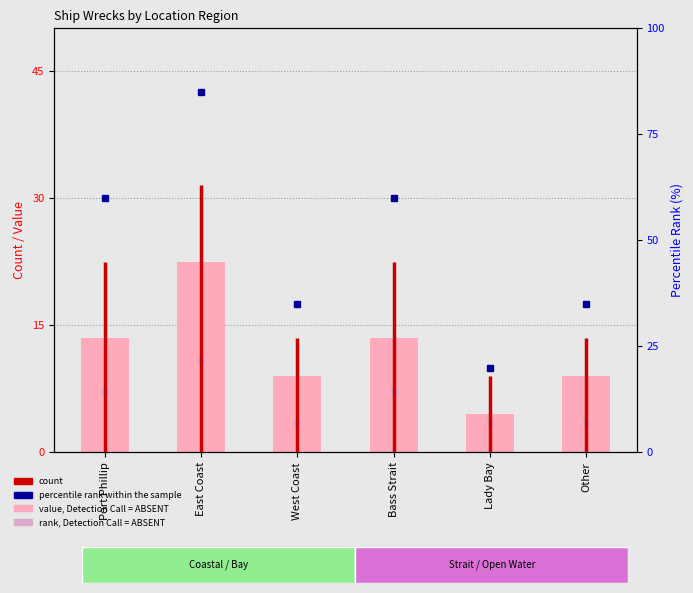

Rank the categories by value from highest to lowest.

East Coast, Port Phillip, Bass Strait, West Coast, Other, Lady Bay